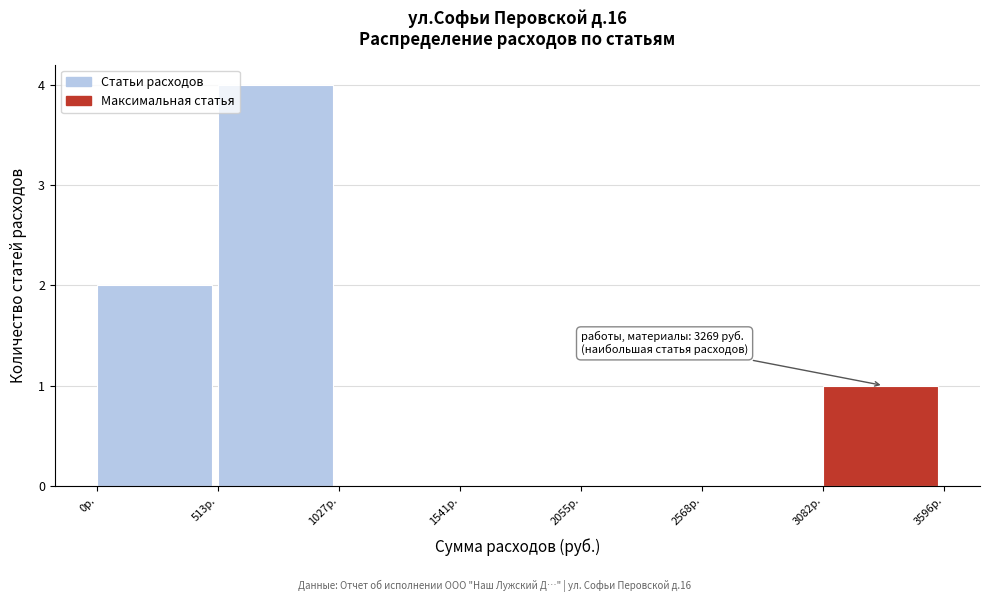

Over which range of the x-axis is the bar tallest?

500 to 1000